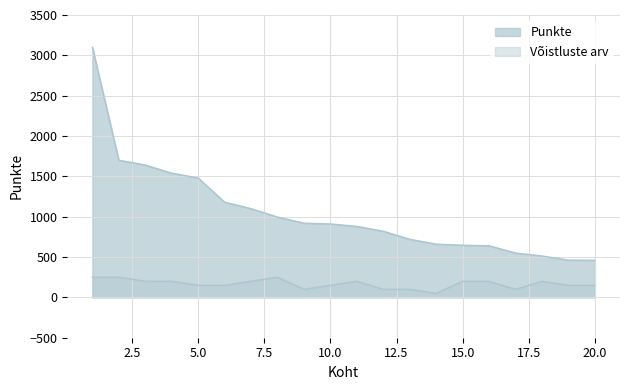

Count the number of data series in this chart.

2